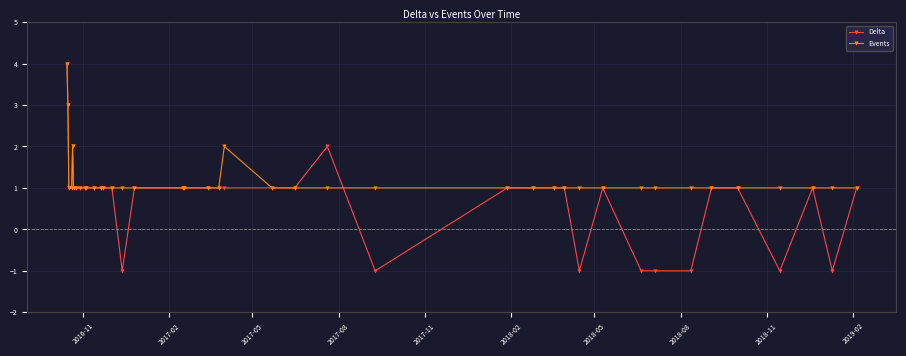

True or false: Delta has more than 0 points higher than both neighbors.

True